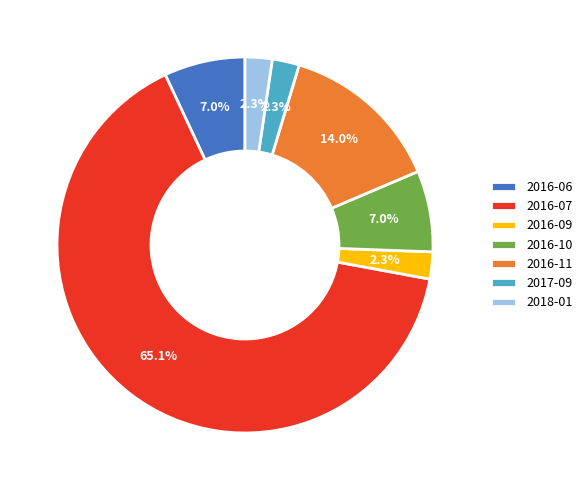

Do 2016-06 and 2016-07 together represent more than half of the pie?

Yes